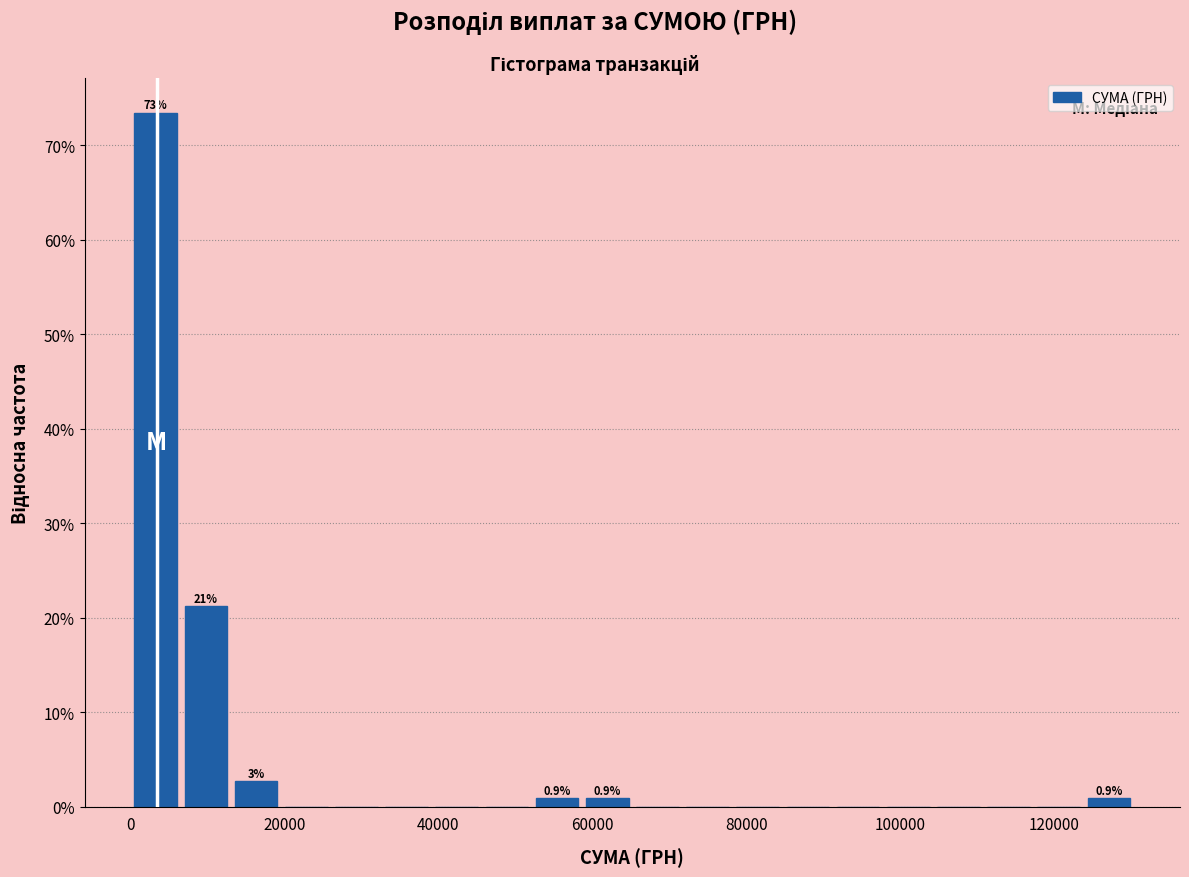

Read against the x-axis, roughly where is the centre of the tallest bar?

4000